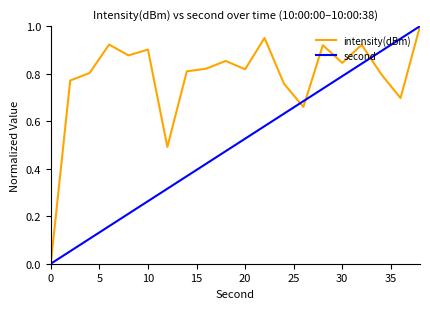

List the series in order of their overall mean, highest first.

intensity(dBm), second